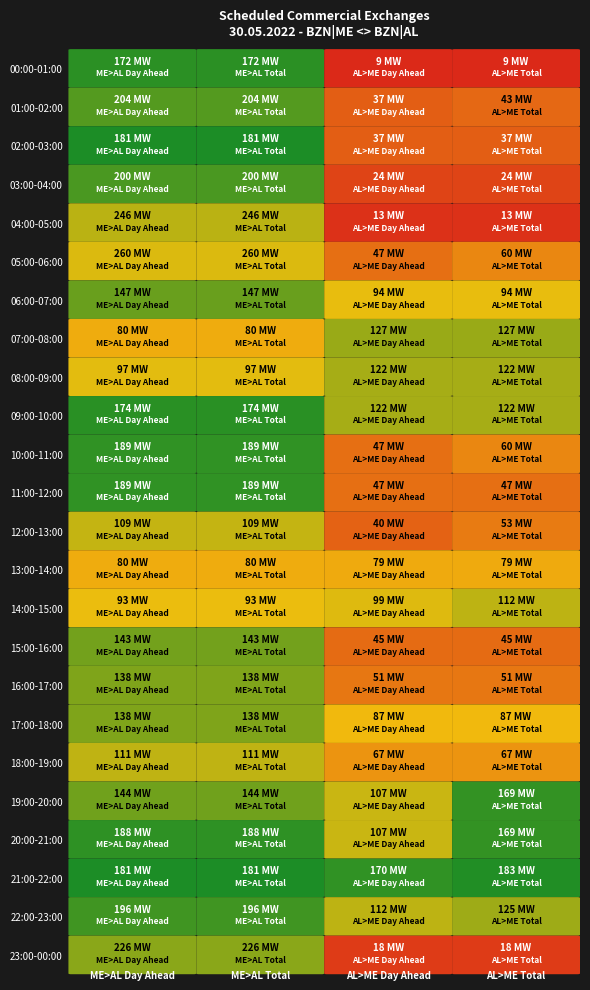

What is the greatest value displayed?

260